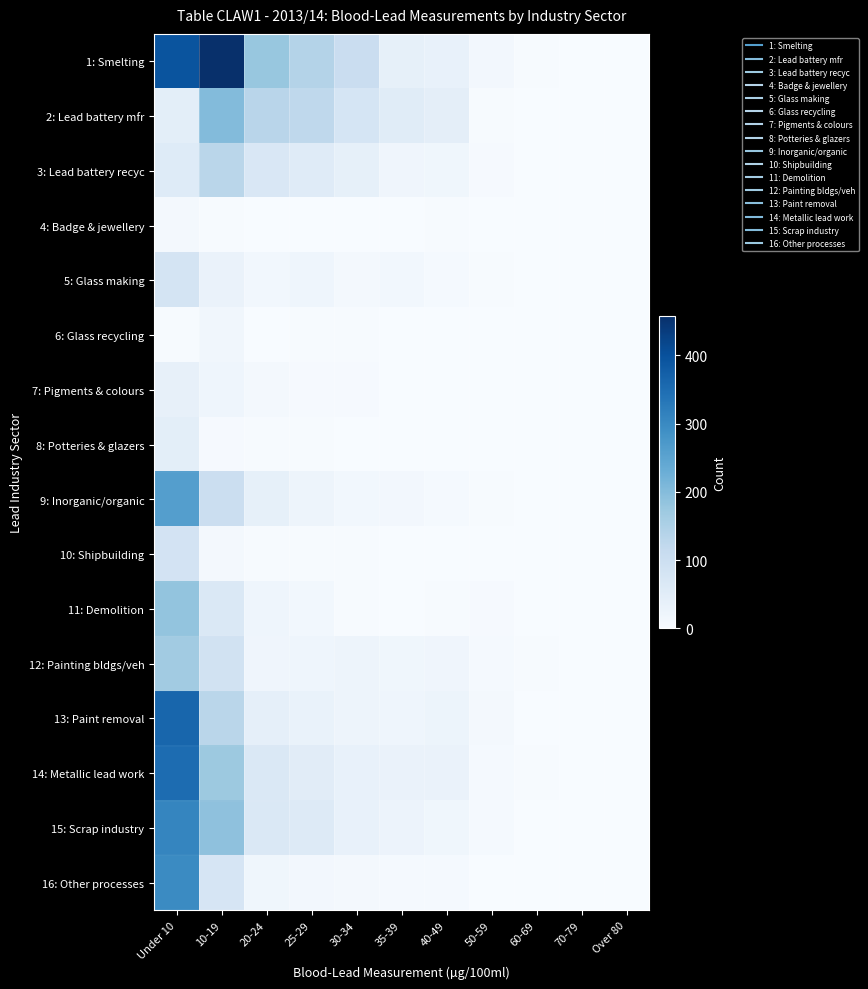

Rank the series by their maximum value, from highest to lowest.

1: Smelting, 13: Paint removal, 14: Metallic lead work, 15: Scrap industry, 16: Other processes, 9: Inorganic/organic, 2: Lead battery mfr, 11: Demolition, 12: Painting bldgs/veh, 3: Lead battery recyc, 10: Shipbuilding, 5: Glass making, 8: Potteries & glazers, 7: Pigments & colours, 6: Glass recycling, 4: Badge & jewellery